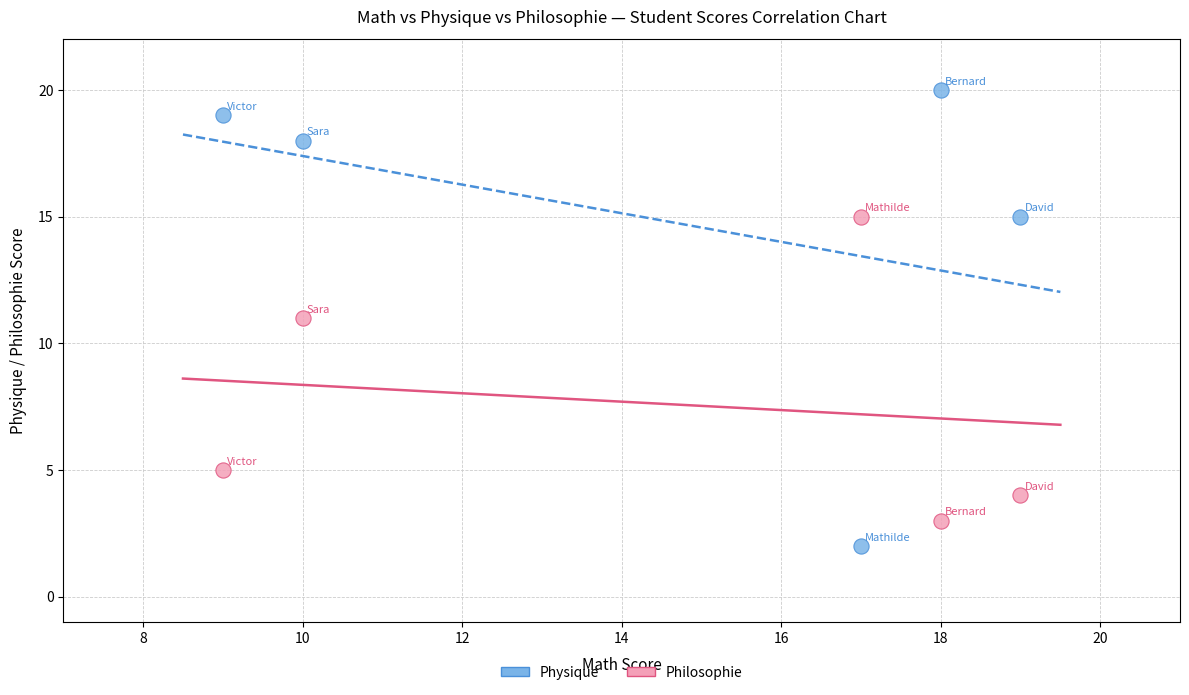

What are all the series names shown in the legend?

Physique, Philosophie